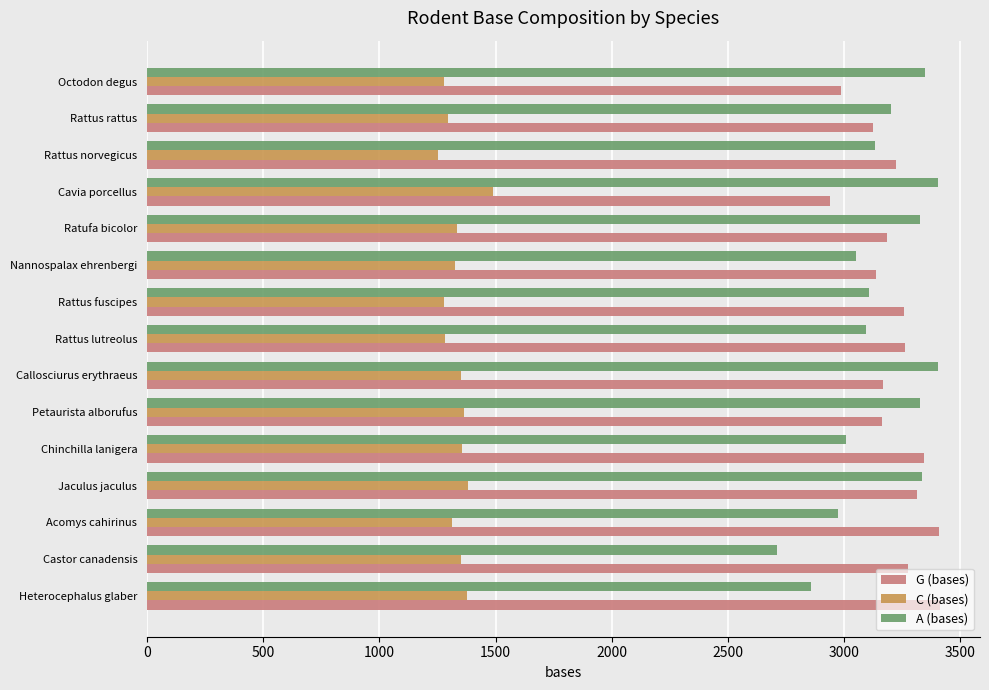

What are all the series names shown in the legend?

G (bases), C (bases), A (bases)